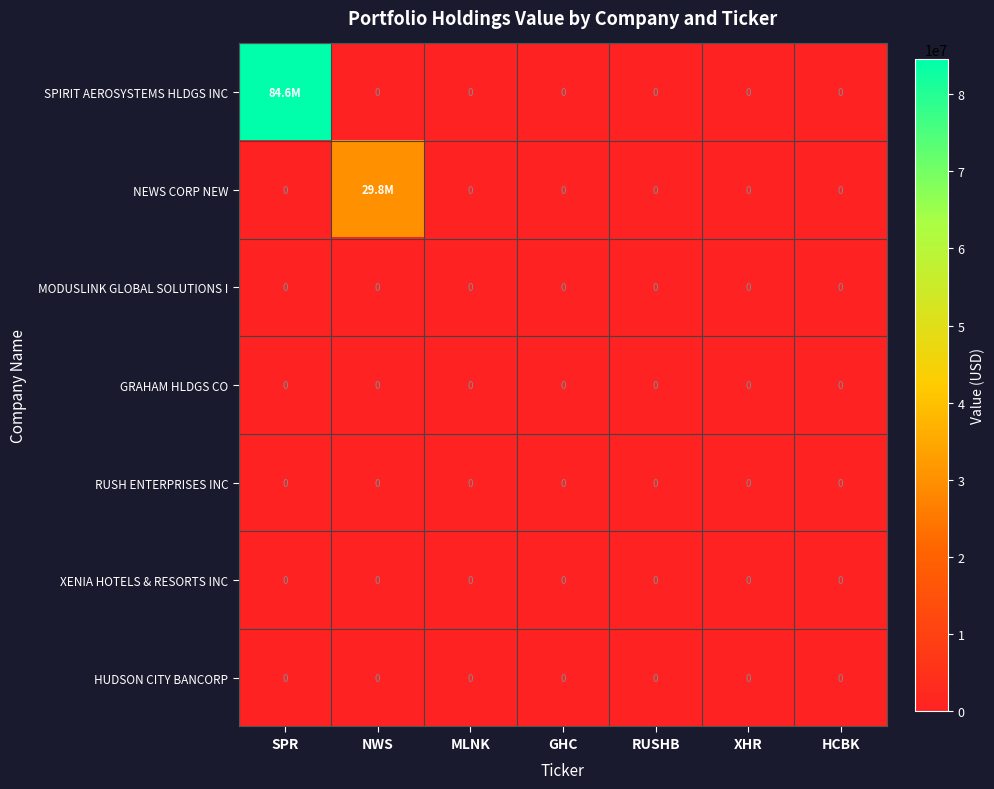

At which category is the sum across all series the highest?

SPR